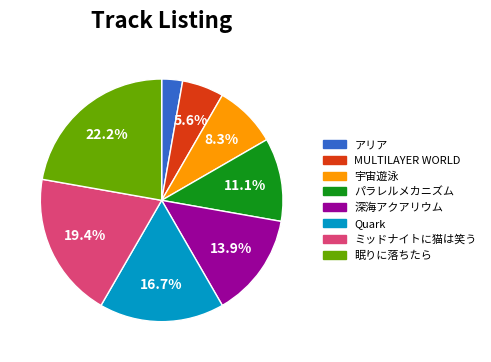

Does Quark represent more than half of the total?

No